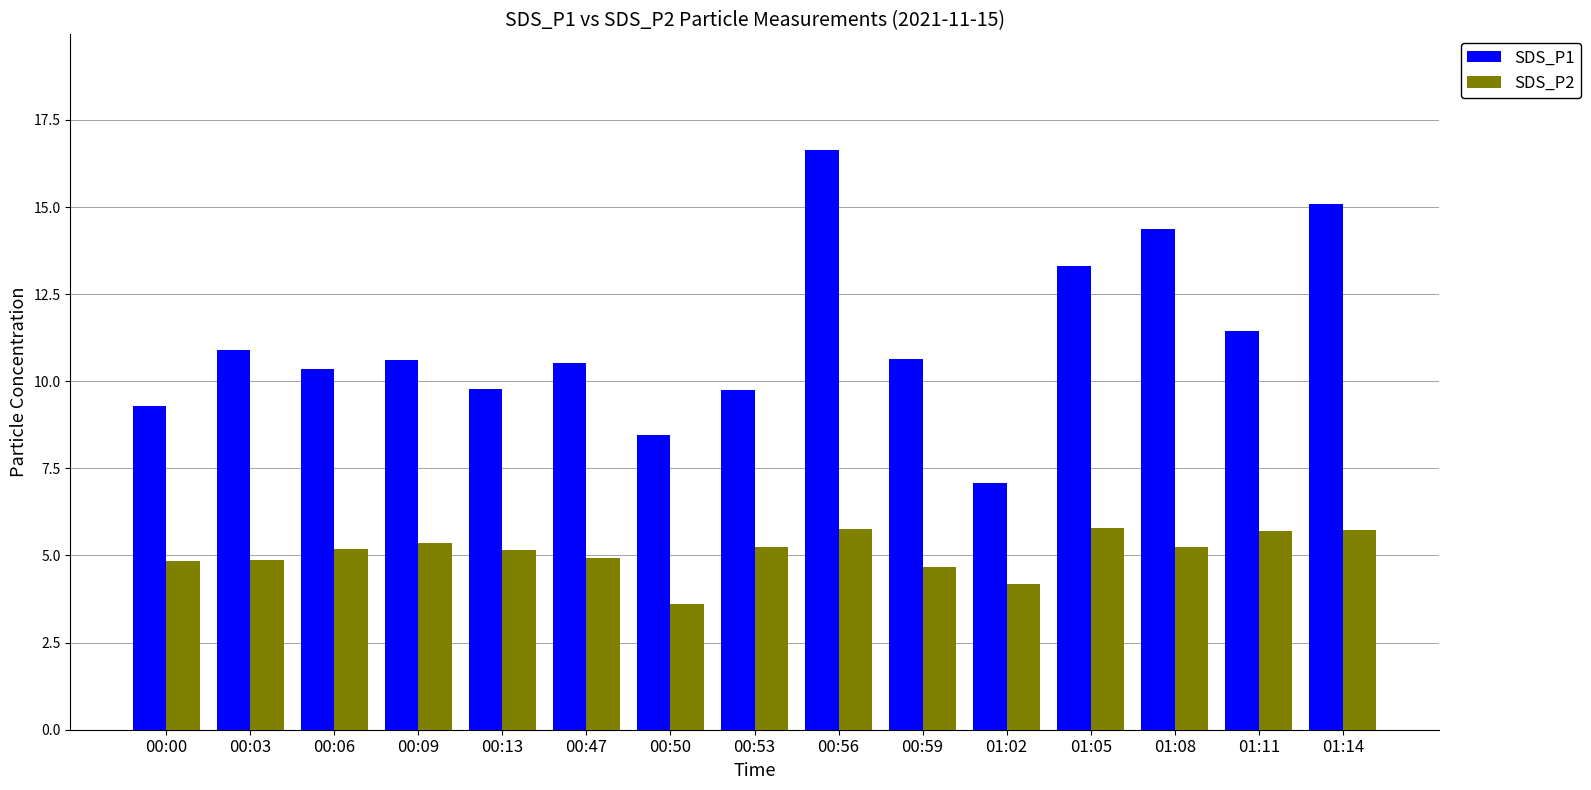

Count the number of data series in this chart.

2